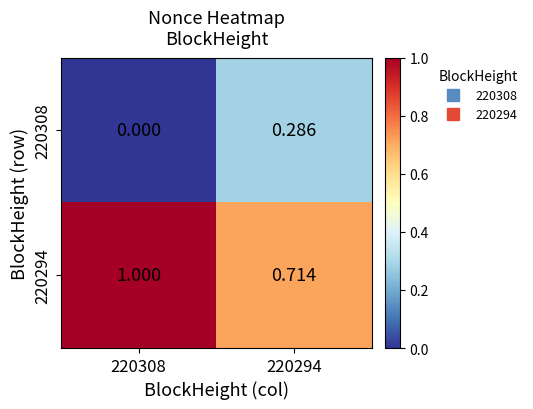

Is the value of 220294 at 220294 greater than the value of 220308 at 220294?

Yes